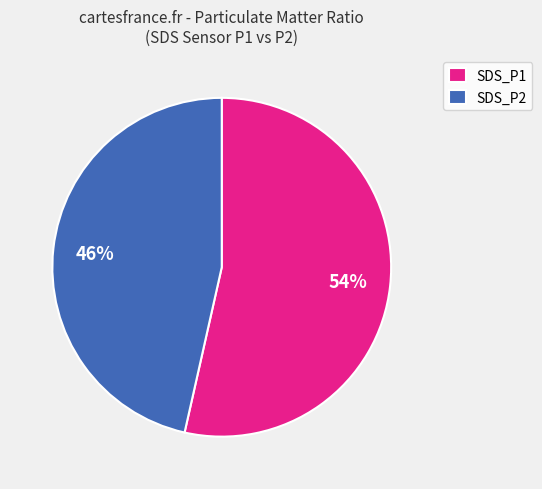

Rank the categories by value from highest to lowest.

SDS_P1, SDS_P2